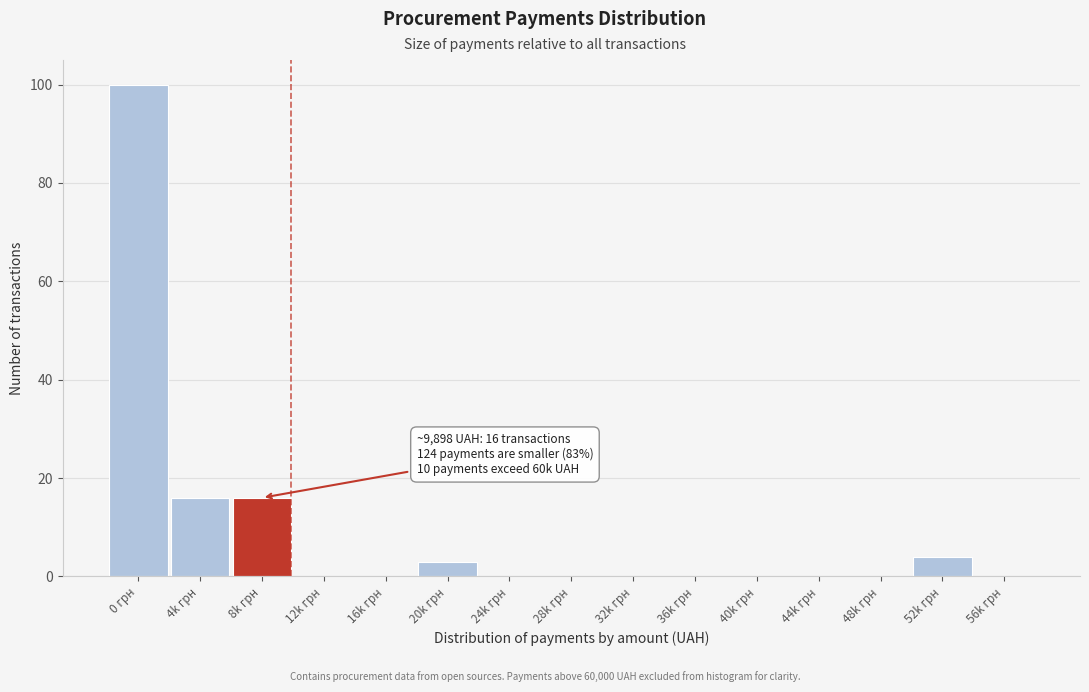

Reading left to right, extract all data points from this chart.

0 грн=100	4k грн=16	8k грн=16	12k грн=0	16k грн=0	20k грн=3	24k грн=0	28k грн=0	32k грн=0	36k грн=0	40k грн=0	44k грн=0	48k грн=0	52k грн=4	56k грн=0